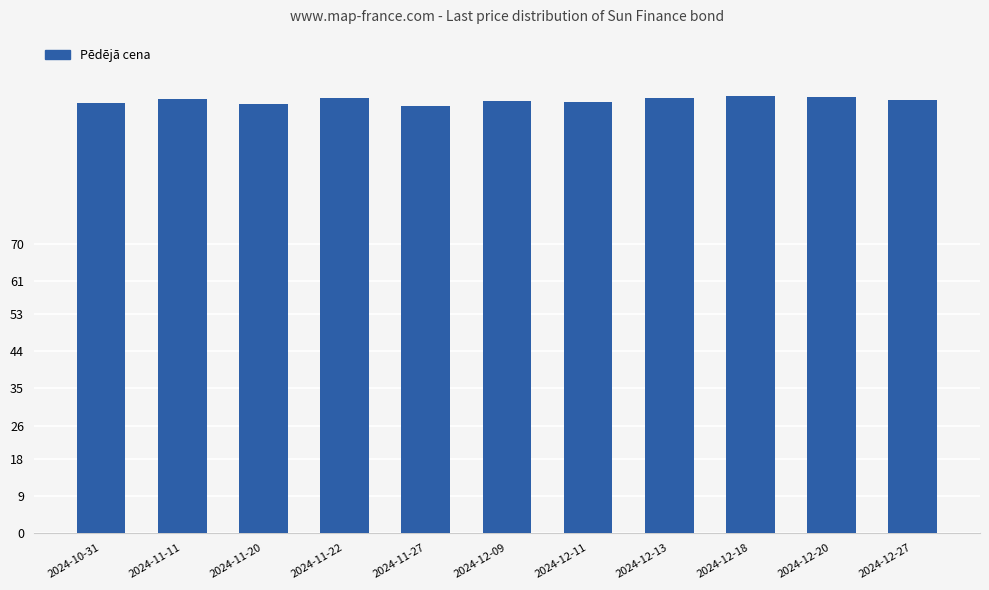

What is the maximum value shown in the chart?

105.8